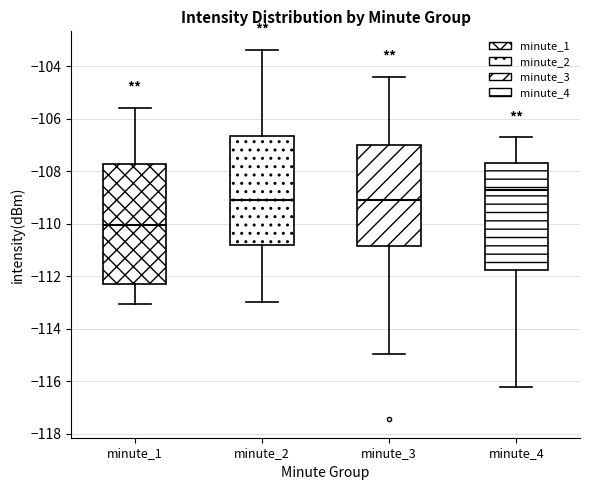

Which box is the tallest, from its lower edge to its upper edge?

minute_1